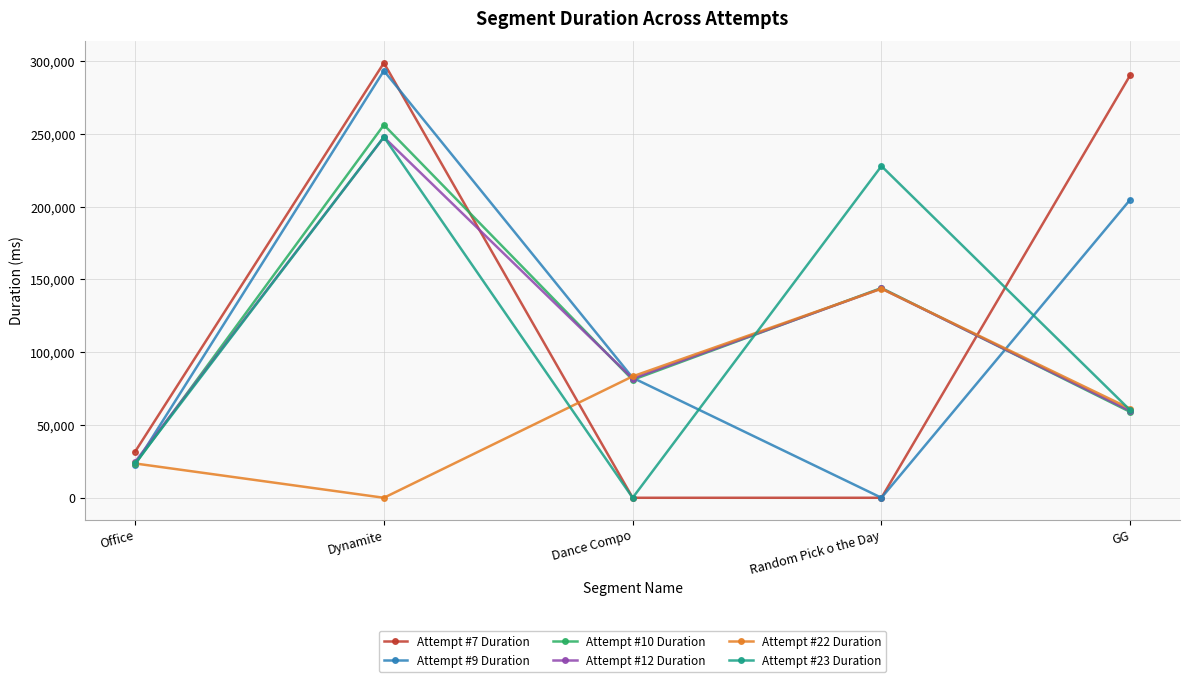

Reading left to right, what are all the values shown in this chart?

Attempt #7 Duration: Office=31664	Dynamite=298800	Dance Compo=0	Random Pick o the Day=0	GG=290432
Attempt #9 Duration: Office=22776	Dynamite=293429	Dance Compo=82459	Random Pick o the Day=0	GG=204872
Attempt #10 Duration: Office=23112	Dynamite=256197	Dance Compo=81018	Random Pick o the Day=144149	GG=58960
Attempt #12 Duration: Office=24688	Dynamite=247784	Dance Compo=81879	Random Pick o the Day=143800	GG=59642
Attempt #22 Duration: Office=23576	Dynamite=0	Dance Compo=83434	Random Pick o the Day=143677	GG=61208
Attempt #23 Duration: Office=23680	Dynamite=247904	Dance Compo=0	Random Pick o the Day=227918	GG=60136